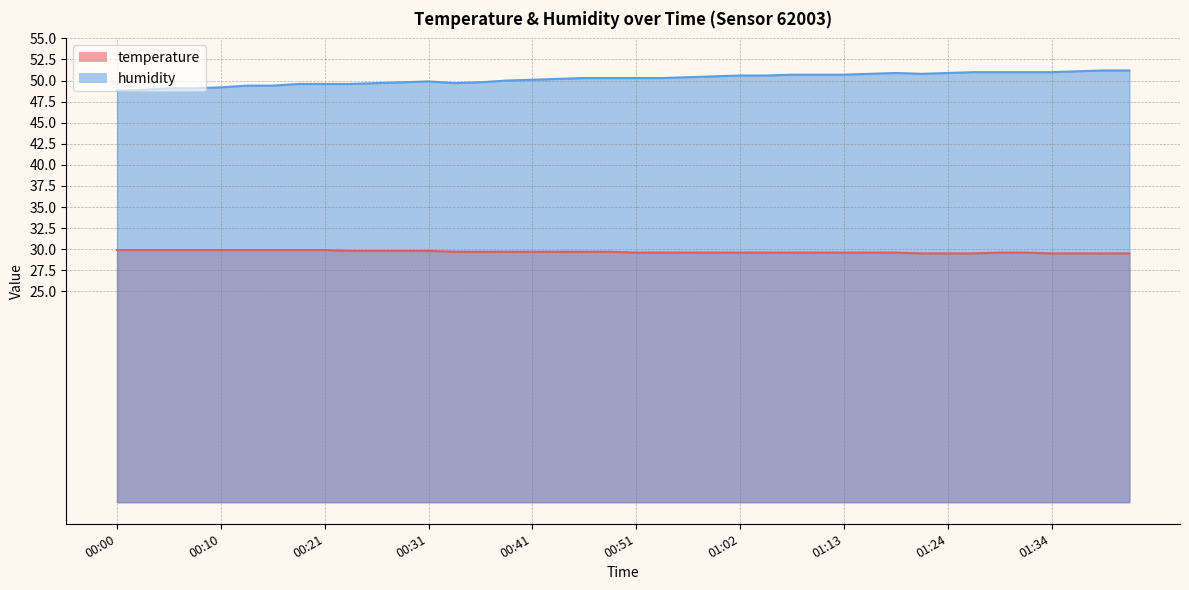

The value of humidity at 00:10 is 49.2. True or false?

True